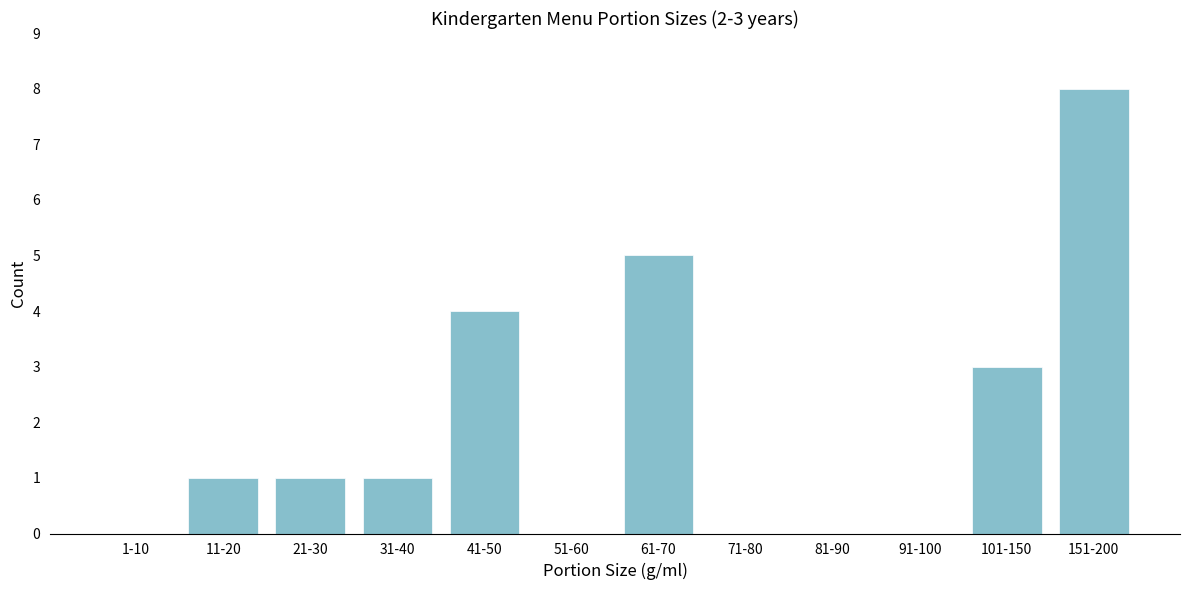

Reading right to left, extract all data points from this chart.

151-200=8	101-150=3	91-100=0	81-90=0	71-80=0	61-70=5	51-60=0	41-50=4	31-40=1	21-30=1	11-20=1	1-10=0